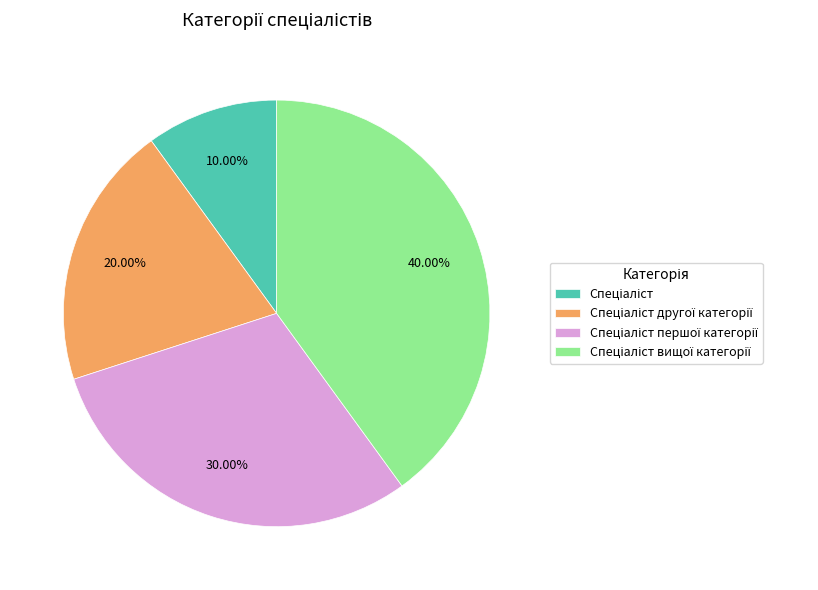

Is there any slice that represents more than half of the pie?

No